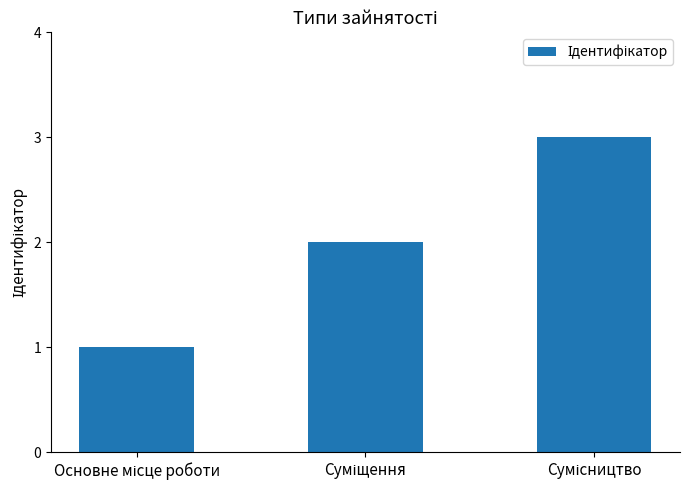

What is the maximum value shown in the chart?

3